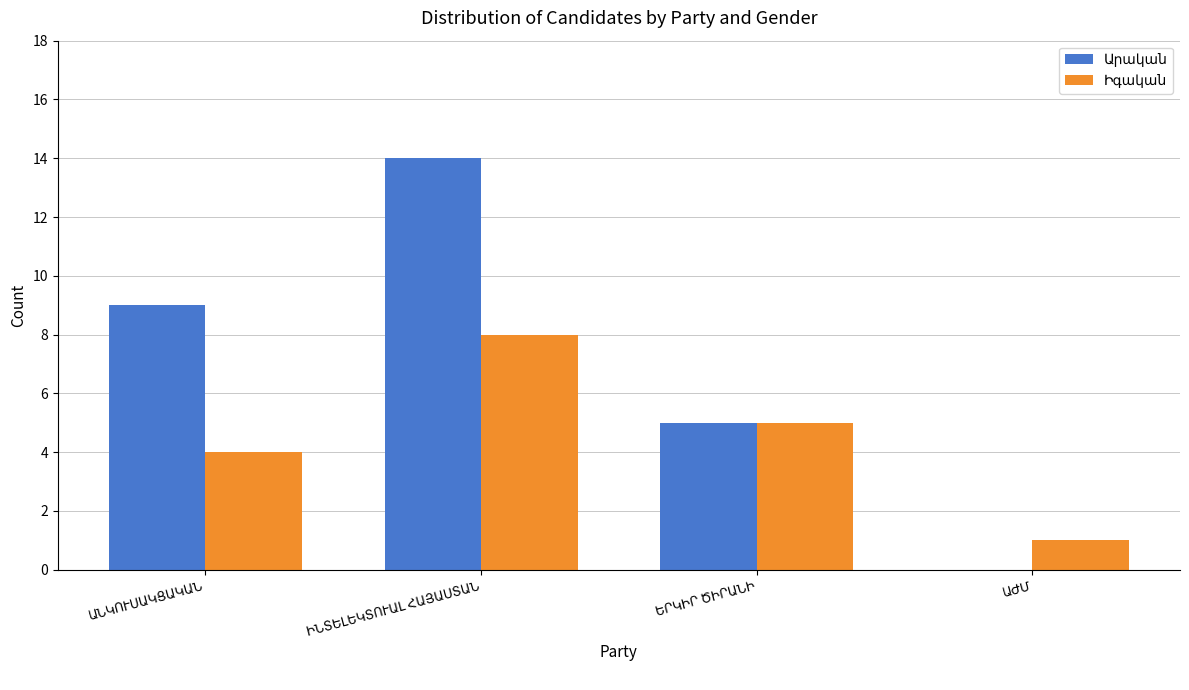

Count the number of data series in this chart.

2